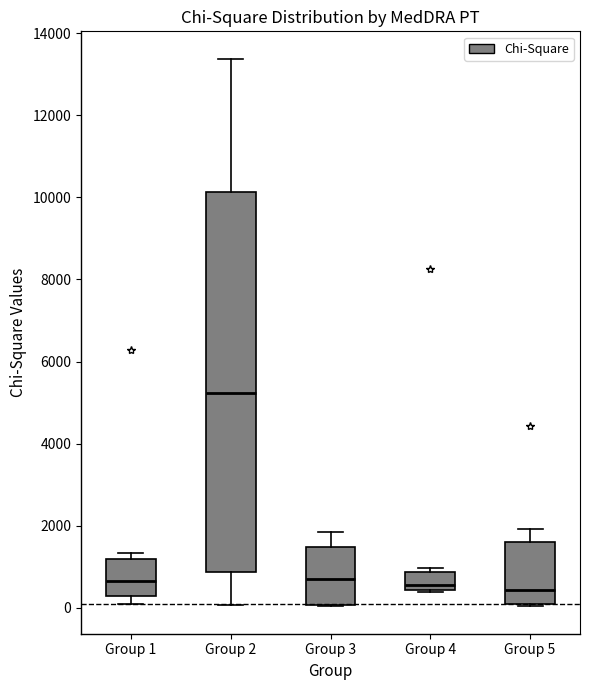

Reading left to right, transcribe this box plot: for each box, give where its median line is, the range the box spans, and where its two whiskers end, as read against the y-axis. The values are not printed on the chart, so give them approximately, as read against the axis.

Group 1: median 600, box 200 to 1200, whiskers 0 to 1400
Group 2: median 5200, box 800 to 10200, whiskers 0 to 13400
Group 3: median 600, box 0 to 1400, whiskers 0 to 1800
Group 4: median 600, box 400 to 800, whiskers 400 to 1000
Group 5: median 400, box 0 to 1600, whiskers 0 (just below the box's lower edge) to 2000